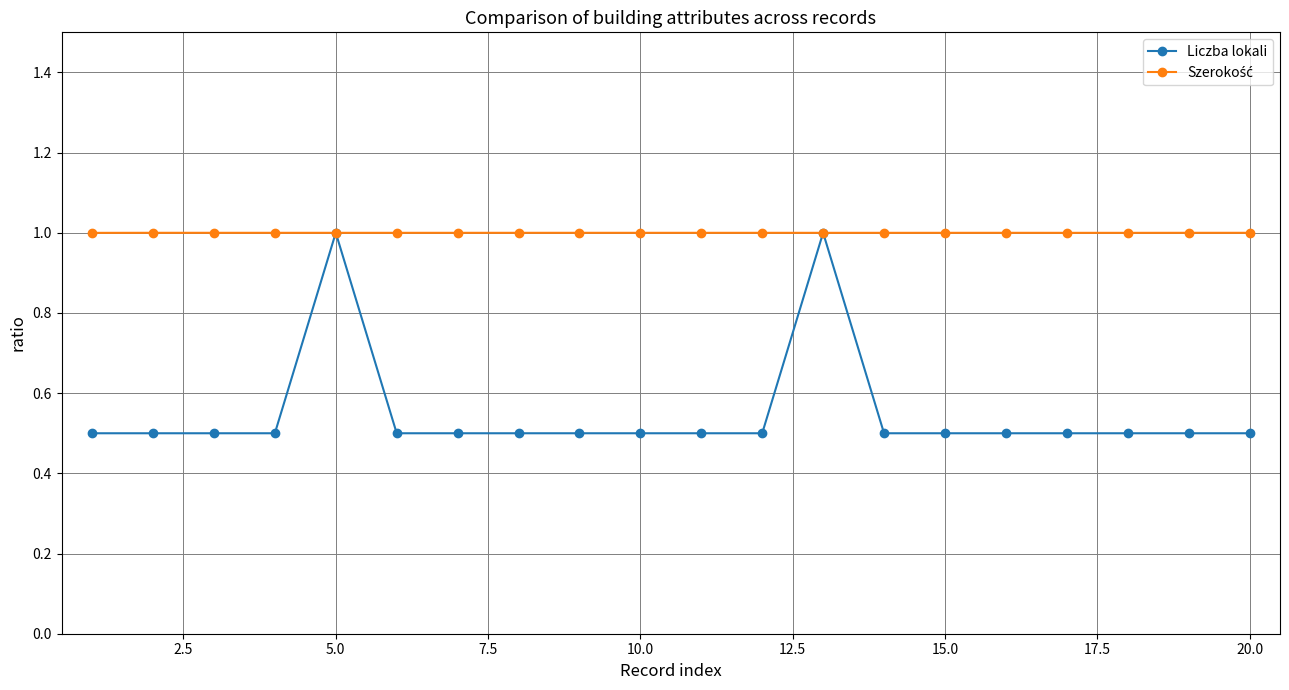

Which series has the widest spread of values?

Liczba lokali